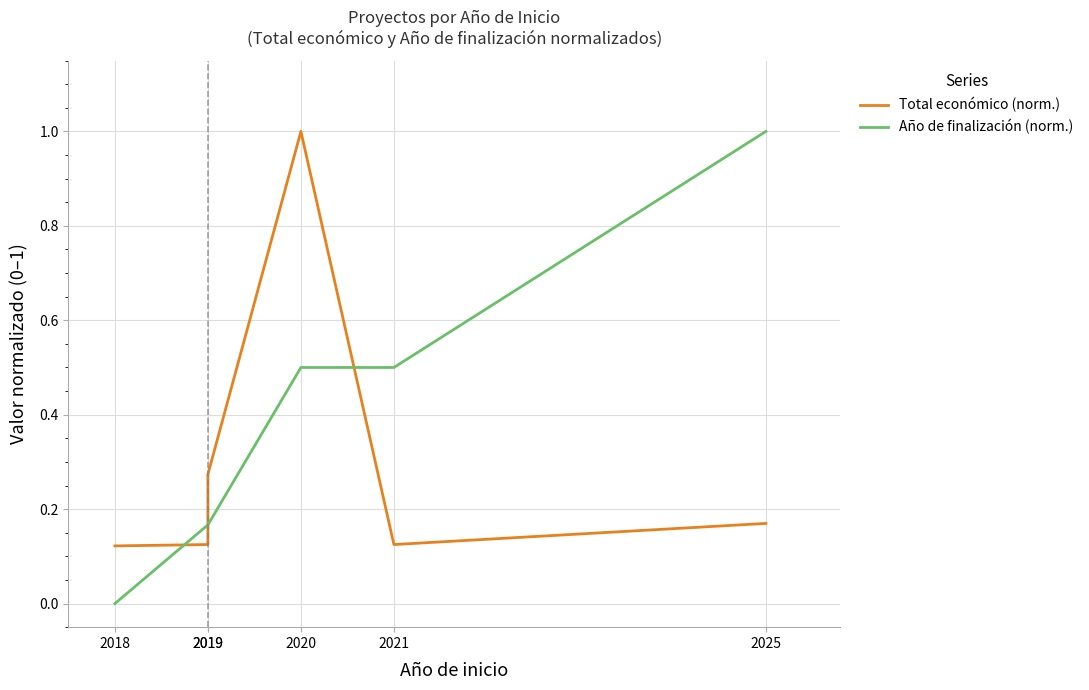

Reading right to left, list all the values displayed in this chart.

Total económico (norm.): 0.2	0.1	1.0	0.3	0.1	0.1
Año de finalización (norm.): 1.0	0.5	0.5	0.2	0.2	0.0